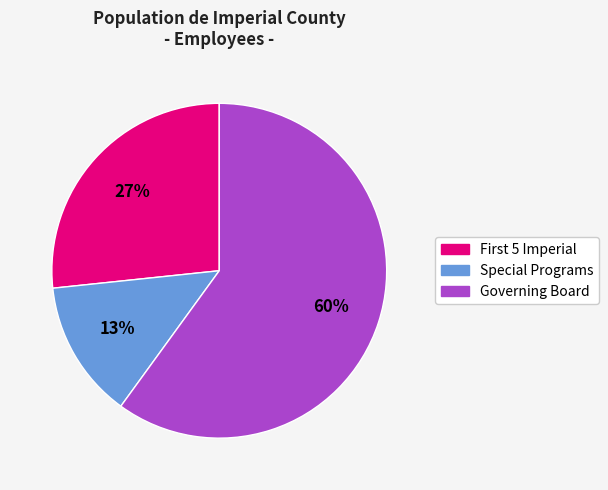

What is the smallest slice in the pie chart?

Special Programs